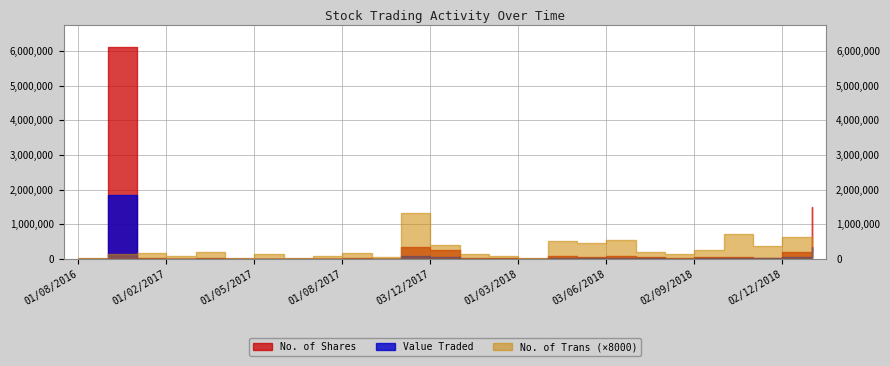

What is the label of the 6th point from the left?

02/04/2017